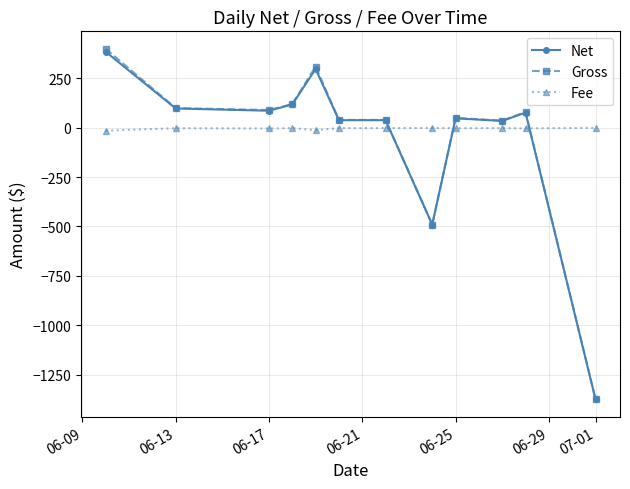

Which series has the largest range (max minus min)?

Gross